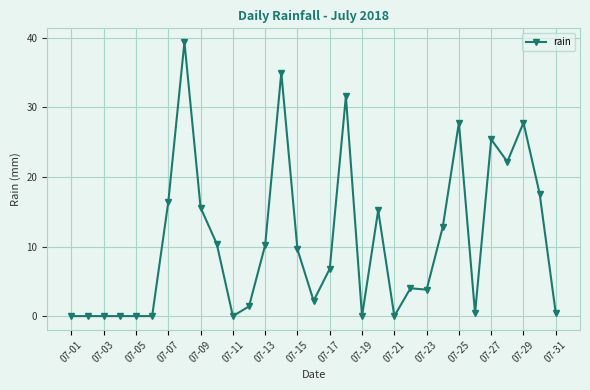

Reading left to right, what are all the values shown in this chart?

0.0	0.0	0.0	0.0	0.0	0.0	16.4	39.4	15.6	10.4	0.0	1.4	10.2	35.0	9.6	2.2	6.8	31.6	0.0	15.2	0.0	4.0	3.8	12.8	27.8	0.4	25.4	22.2	27.8	17.6	0.4